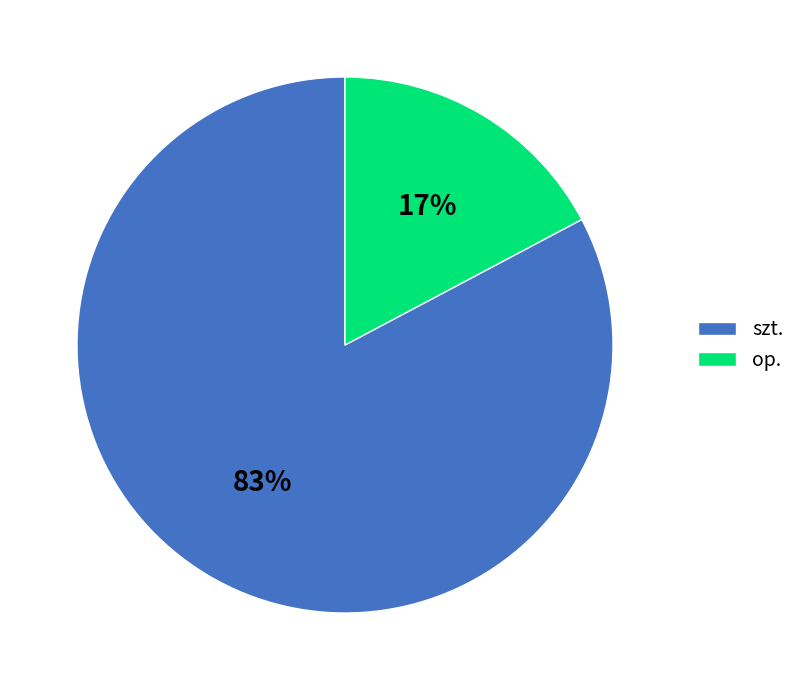

True or false: szt. accounts for 83% of the total.

True